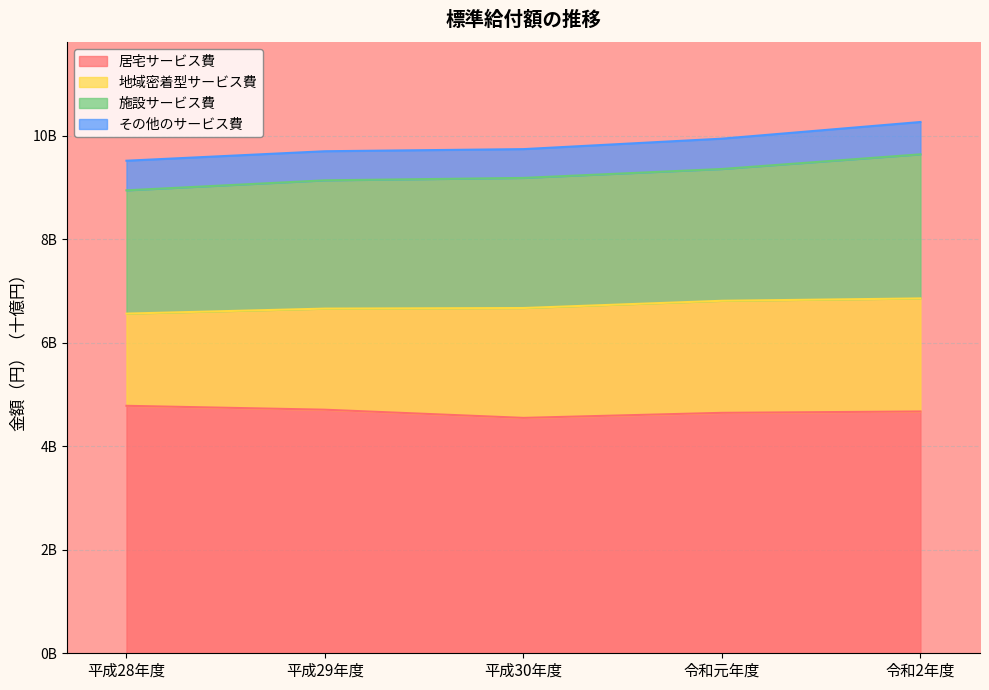

What are all the series names shown in the legend?

居宅サービス費, 地域密着型サービス費, 施設サービス費, その他のサービス費